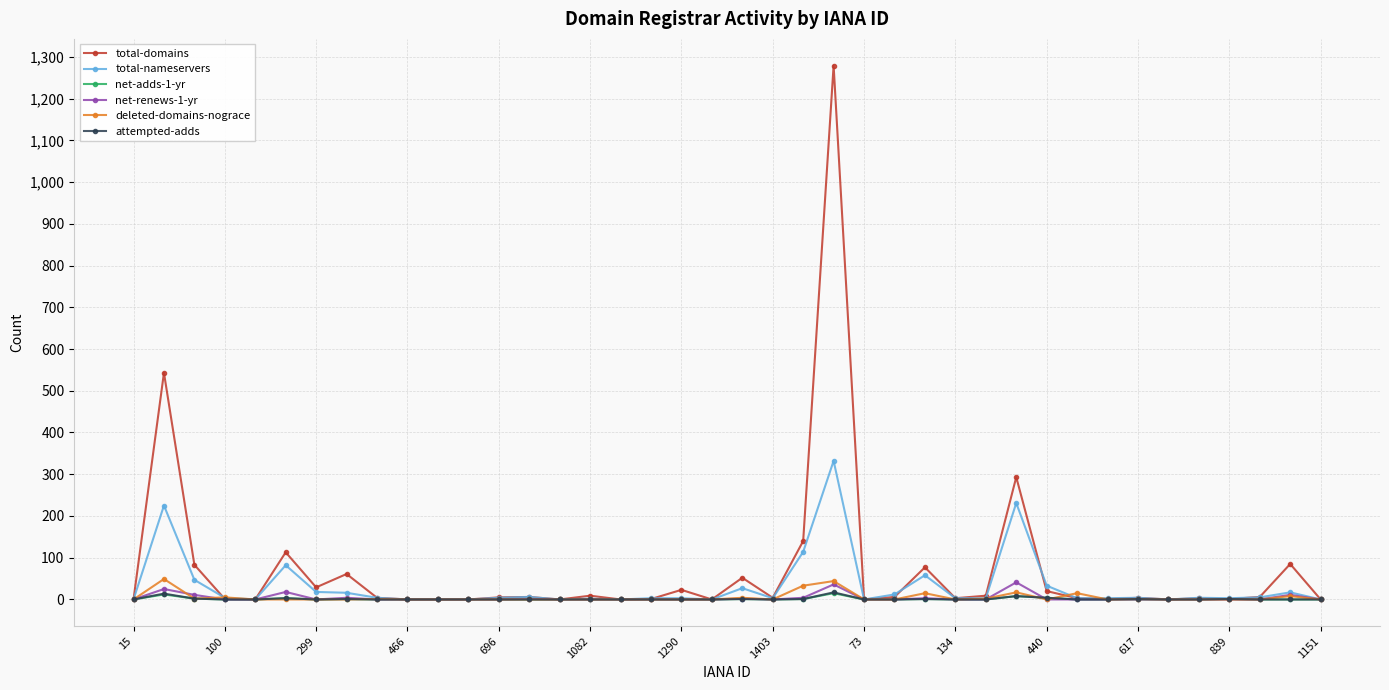

Which series has the largest range (max minus min)?

total-domains